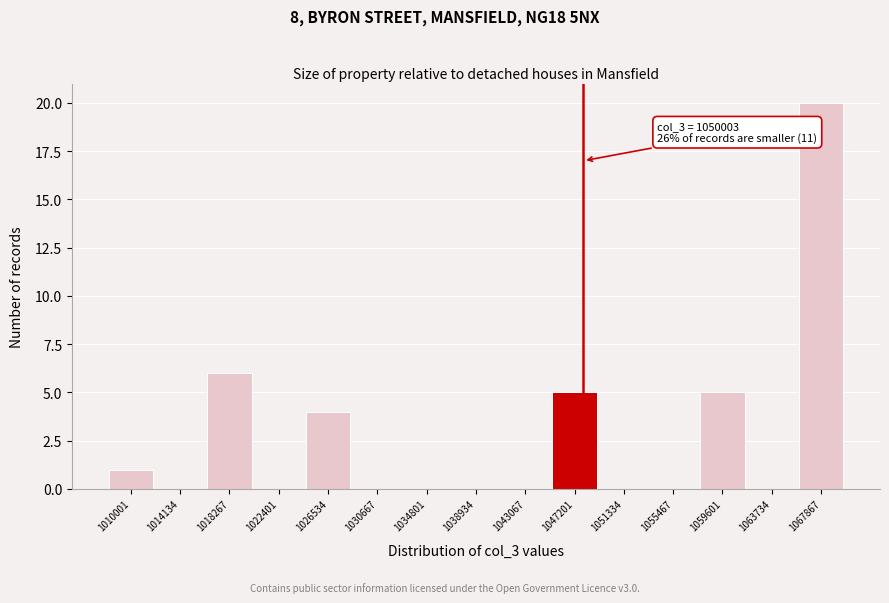

Reading left to right, transcribe all the data shown in this chart.

1010001=1	1014134=0	1018267=6	1022401=0	1026534=4	1030667=0	1034801=0	1038934=0	1043067=0	1047201=5	1051334=0	1055467=0	1059601=5	1063734=0	1067867=20